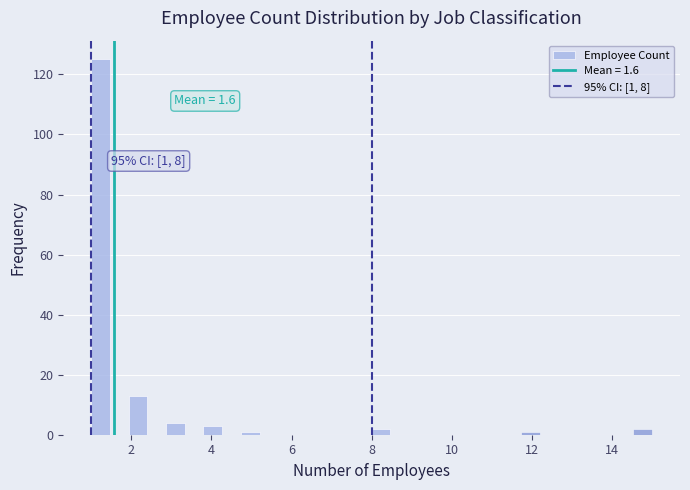

Around what value on the x-axis is the tallest bar? Give the approximate position of its centre, as read against the axis.

1.2